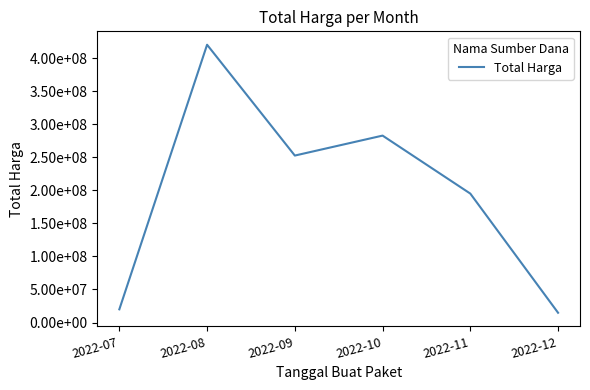

Is it true that the value at 2022-09 is 252477000?

True